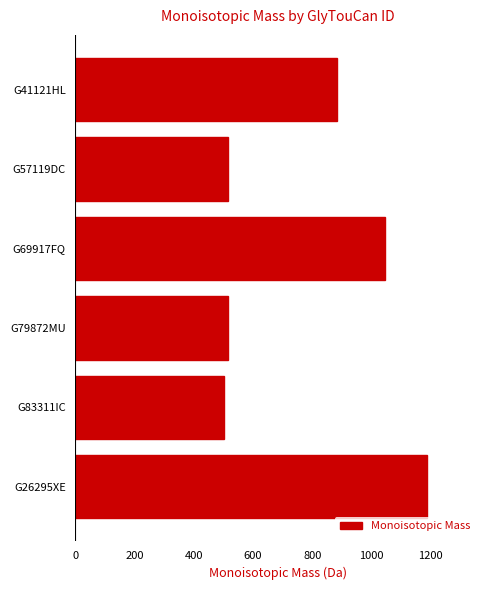

True or false: the data shows 516.2 at G79872MU.

True